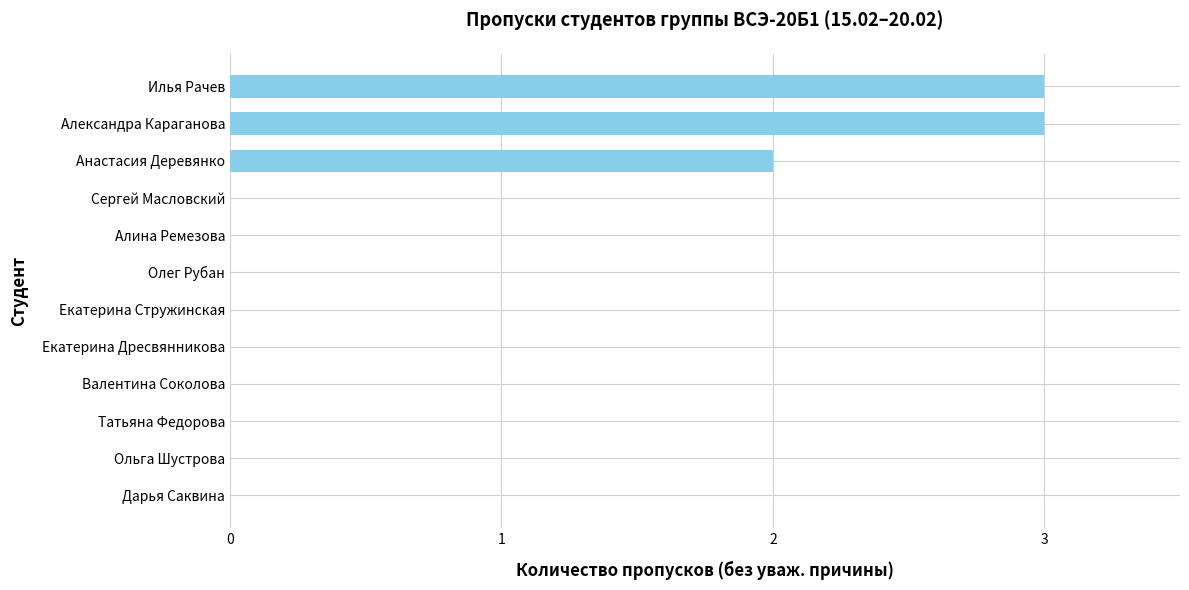

What is the sum of all values?

8